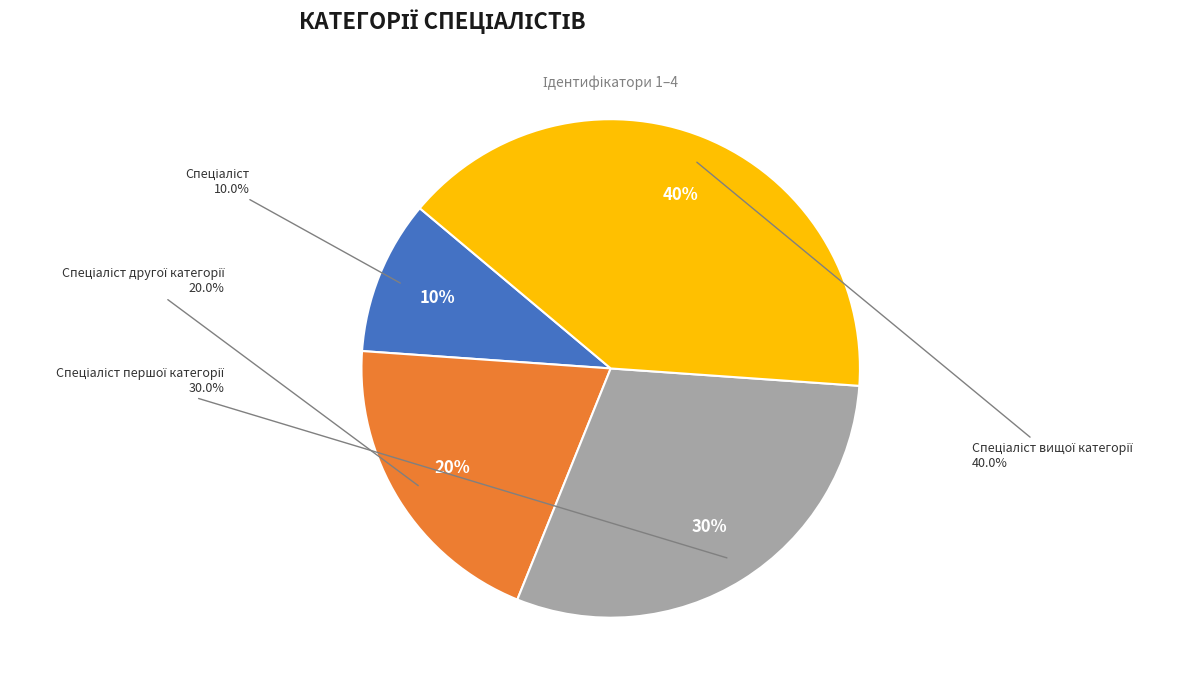

How many segments does this pie chart have?

4